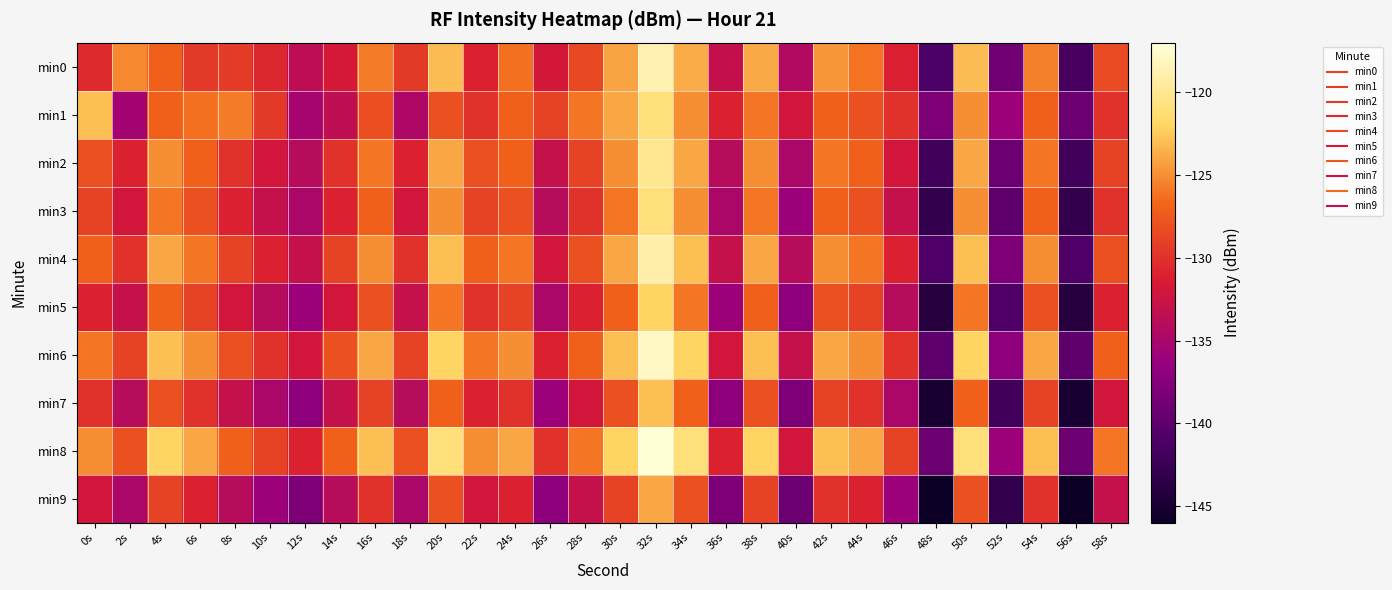

Reading left to right, transcribe all the data shown in this chart.

min0: 0s=-130.4	2s=-125.2	4s=-127.0	6s=-129.5	8s=-129.3	10s=-130.7	12s=-133.6	14s=-131.7	16s=-125.7	18s=-129.4	20s=-123.0	22s=-130.9	24s=-126.2	26s=-131.9	28s=-128.5	30s=-124.1	32s=-118.7	34s=-123.8	36s=-133.1	38s=-123.9	40s=-134.4	42s=-124.7	44s=-126.1	46s=-131.1	48s=-141.2	50s=-123.1	52s=-138.8	54s=-125.6	56s=-141.5	58s=-128.4
min1: 0s=-123.0	2s=-135.6	4s=-127.1	6s=-126.2	8s=-125.8	10s=-129.5	12s=-135.3	14s=-133.4	16s=-128.2	18s=-134.7	20s=-128.0	22s=-130.0	24s=-127.0	26s=-129.0	28s=-126.0	30s=-124.0	32s=-121.0	34s=-125.0	36s=-131.0	38s=-126.0	40s=-132.0	42s=-127.0	44s=-128.0	46s=-130.0	48s=-138.0	50s=-125.0	52s=-136.0	54s=-127.0	56s=-139.0	58s=-130.0
min2: 0s=-128.0	2s=-131.0	4s=-125.0	6s=-127.0	8s=-130.0	10s=-132.0	12s=-134.0	14s=-130.0	16s=-126.0	18s=-131.0	20s=-124.0	22s=-128.0	24s=-127.0	26s=-133.0	28s=-129.0	30s=-125.0	32s=-120.0	34s=-124.0	36s=-134.0	38s=-125.0	40s=-135.0	42s=-126.0	44s=-127.0	46s=-132.0	48s=-142.0	50s=-124.0	52s=-139.0	54s=-126.0	56s=-142.0	58s=-129.0
min3: 0s=-129.0	2s=-132.0	4s=-126.0	6s=-128.0	8s=-131.0	10s=-133.0	12s=-135.0	14s=-131.0	16s=-127.0	18s=-132.0	20s=-125.0	22s=-129.0	24s=-128.0	26s=-134.0	28s=-130.0	30s=-126.0	32s=-121.0	34s=-125.0	36s=-135.0	38s=-126.0	40s=-136.0	42s=-127.0	44s=-128.0	46s=-133.0	48s=-143.0	50s=-125.0	52s=-140.0	54s=-127.0	56s=-143.0	58s=-130.0
min4: 0s=-127.0	2s=-130.0	4s=-124.0	6s=-126.0	8s=-129.0	10s=-131.0	12s=-133.0	14s=-129.0	16s=-125.0	18s=-130.0	20s=-123.0	22s=-127.0	24s=-126.0	26s=-132.0	28s=-128.0	30s=-124.0	32s=-119.0	34s=-123.0	36s=-133.0	38s=-124.0	40s=-134.0	42s=-125.0	44s=-126.0	46s=-131.0	48s=-141.0	50s=-123.0	52s=-138.0	54s=-125.0	56s=-141.0	58s=-128.0
min5: 0s=-131.0	2s=-133.0	4s=-127.0	6s=-129.0	8s=-132.0	10s=-134.0	12s=-136.0	14s=-132.0	16s=-128.0	18s=-133.0	20s=-126.0	22s=-130.0	24s=-129.0	26s=-135.0	28s=-131.0	30s=-127.0	32s=-122.0	34s=-126.0	36s=-136.0	38s=-127.0	40s=-137.0	42s=-128.0	44s=-129.0	46s=-134.0	48s=-144.0	50s=-126.0	52s=-141.0	54s=-128.0	56s=-144.0	58s=-131.0
min6: 0s=-126.0	2s=-129.0	4s=-123.0	6s=-125.0	8s=-128.0	10s=-130.0	12s=-132.0	14s=-128.0	16s=-124.0	18s=-129.0	20s=-122.0	22s=-126.0	24s=-125.0	26s=-131.0	28s=-127.0	30s=-123.0	32s=-118.0	34s=-122.0	36s=-132.0	38s=-123.0	40s=-133.0	42s=-124.0	44s=-125.0	46s=-130.0	48s=-140.0	50s=-122.0	52s=-137.0	54s=-124.0	56s=-140.0	58s=-127.0
min7: 0s=-130.0	2s=-134.0	4s=-128.0	6s=-130.0	8s=-133.0	10s=-135.0	12s=-137.0	14s=-133.0	16s=-129.0	18s=-134.0	20s=-127.0	22s=-131.0	24s=-130.0	26s=-136.0	28s=-132.0	30s=-128.0	32s=-123.0	34s=-127.0	36s=-137.0	38s=-128.0	40s=-138.0	42s=-129.0	44s=-130.0	46s=-135.0	48s=-145.0	50s=-127.0	52s=-142.0	54s=-129.0	56s=-145.0	58s=-132.0
min8: 0s=-125.0	2s=-128.0	4s=-122.0	6s=-124.0	8s=-127.0	10s=-129.0	12s=-131.0	14s=-127.0	16s=-123.0	18s=-128.0	20s=-121.0	22s=-125.0	24s=-124.0	26s=-130.0	28s=-126.0	30s=-122.0	32s=-117.0	34s=-121.0	36s=-131.0	38s=-122.0	40s=-132.0	42s=-123.0	44s=-124.0	46s=-129.0	48s=-139.0	50s=-121.0	52s=-136.0	54s=-123.0	56s=-139.0	58s=-126.0
min9: 0s=-132.0	2s=-135.0	4s=-129.0	6s=-131.0	8s=-134.0	10s=-136.0	12s=-138.0	14s=-134.0	16s=-130.0	18s=-135.0	20s=-128.0	22s=-132.0	24s=-131.0	26s=-137.0	28s=-133.0	30s=-129.0	32s=-124.0	34s=-128.0	36s=-138.0	38s=-129.0	40s=-139.0	42s=-130.0	44s=-131.0	46s=-136.0	48s=-146.0	50s=-128.0	52s=-143.0	54s=-130.0	56s=-146.0	58s=-133.0